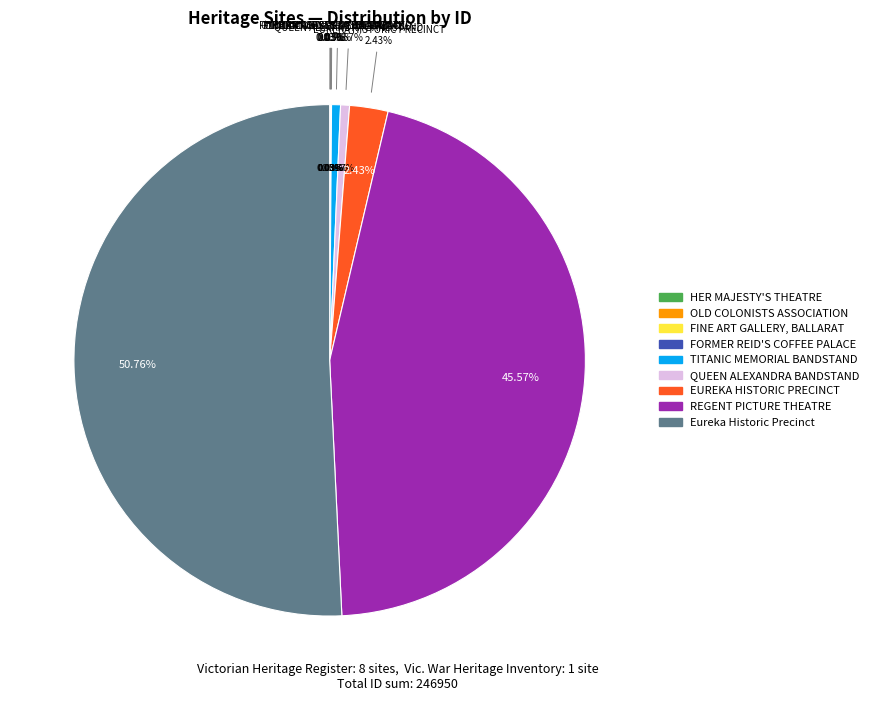

What is the change in value from TITANIC MEMORIAL BANDSTAND to Eureka Historic Precinct?

+123959